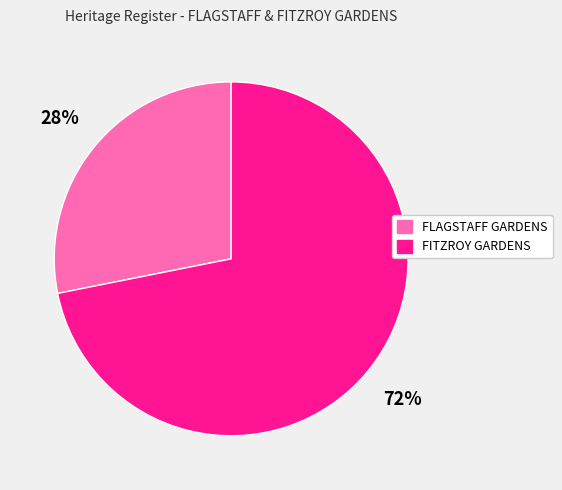

Which category has the smallest portion of the pie?

FLAGSTAFF GARDENS